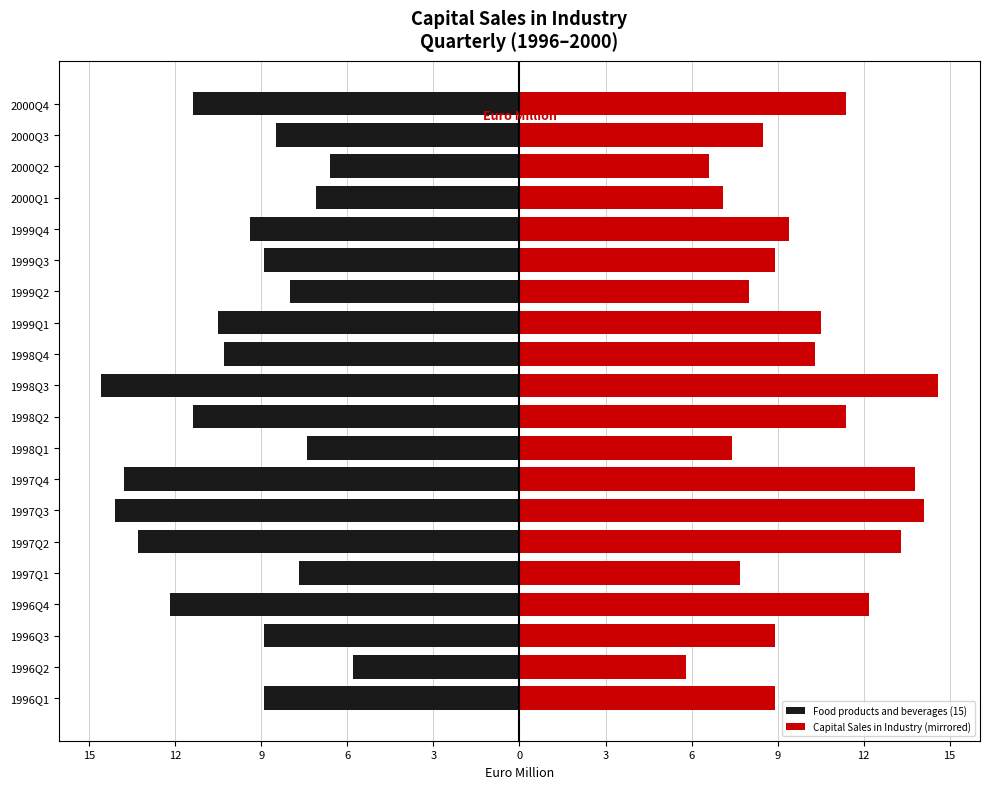

What is the average value of the Food products and beverages (15) series?

-9.9